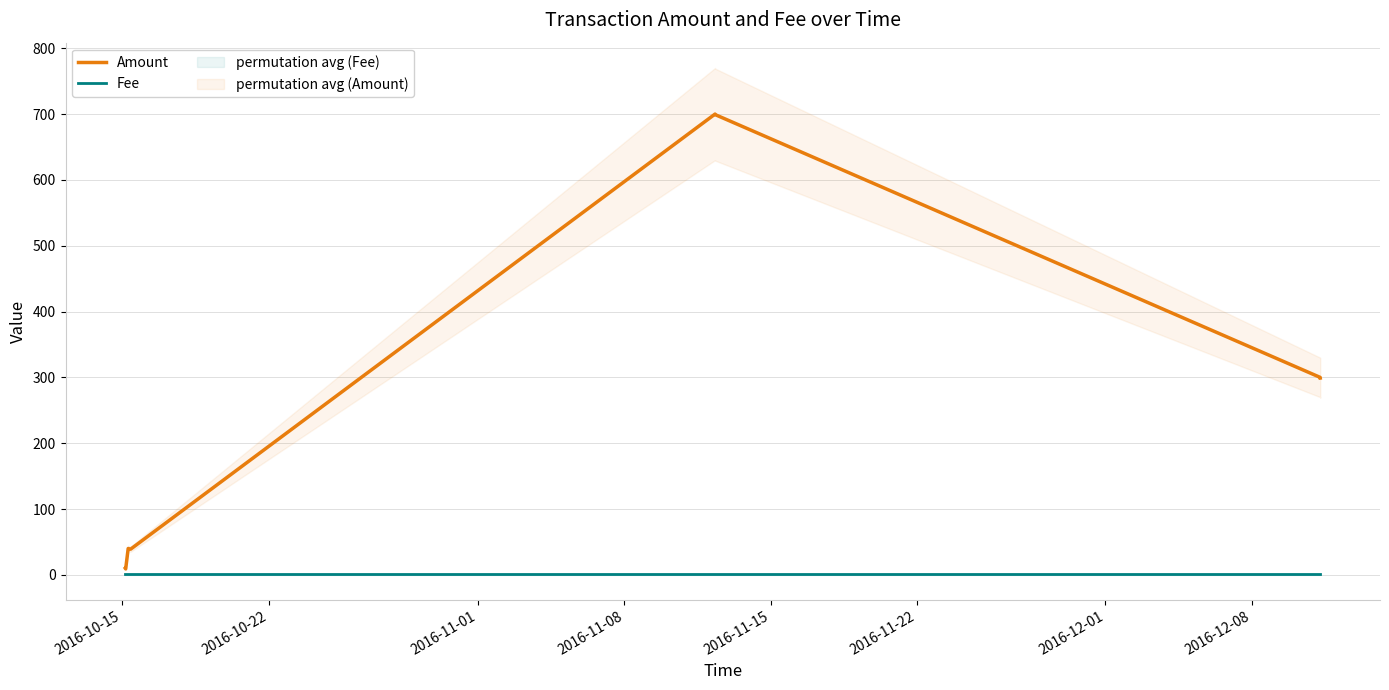

True or false: Fee and Amount cross at least once.

False